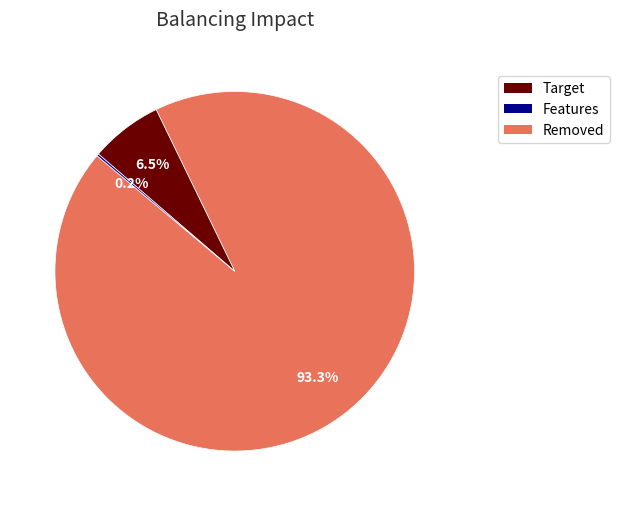

Does any single category account for the majority?

Yes